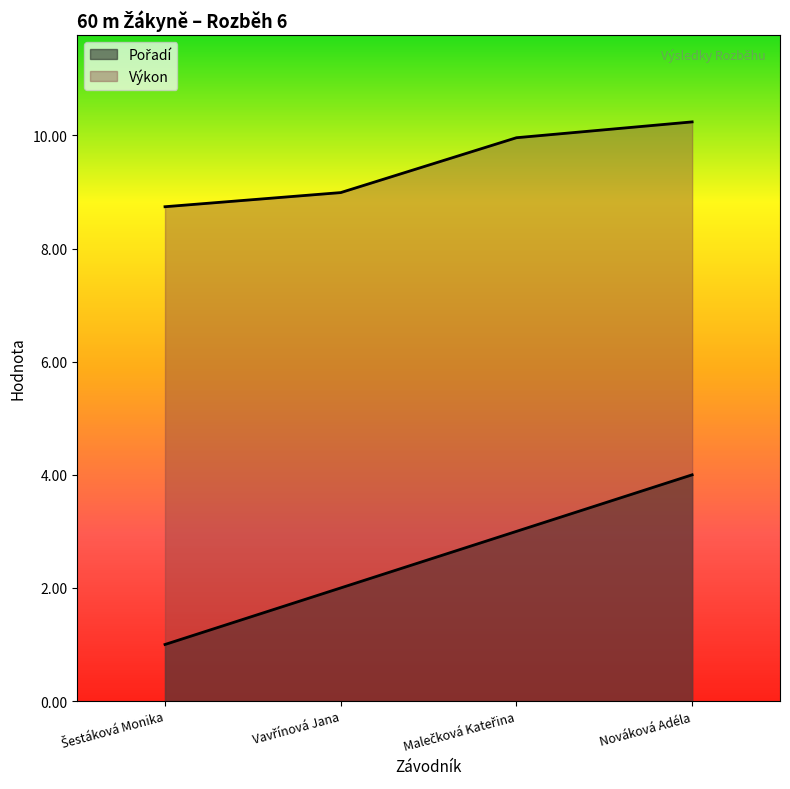

How many values in the Pořadí series exceed 3?

1